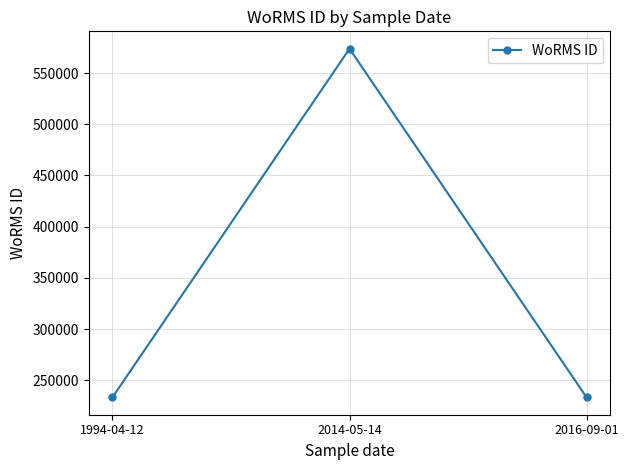

What is the smallest value displayed?

233377